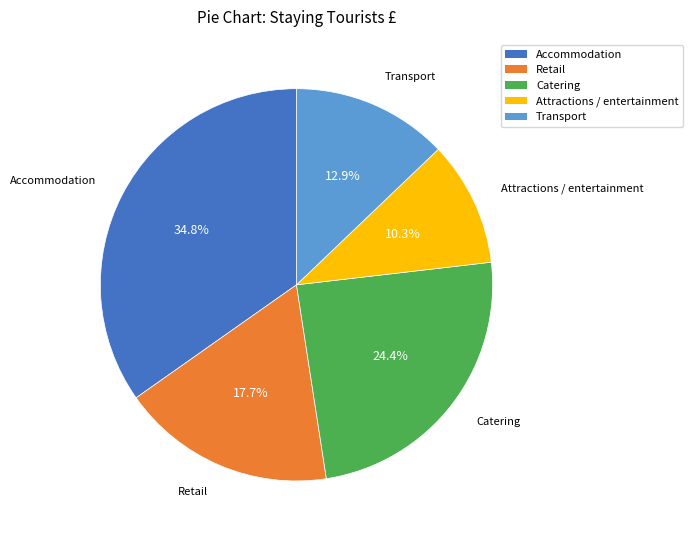

To the nearest percent, what portion does Transport represent?

13%